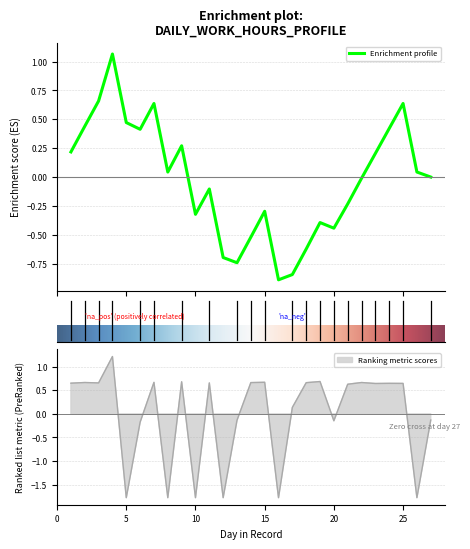

True or false: the data shows 0.7 at 11.

True